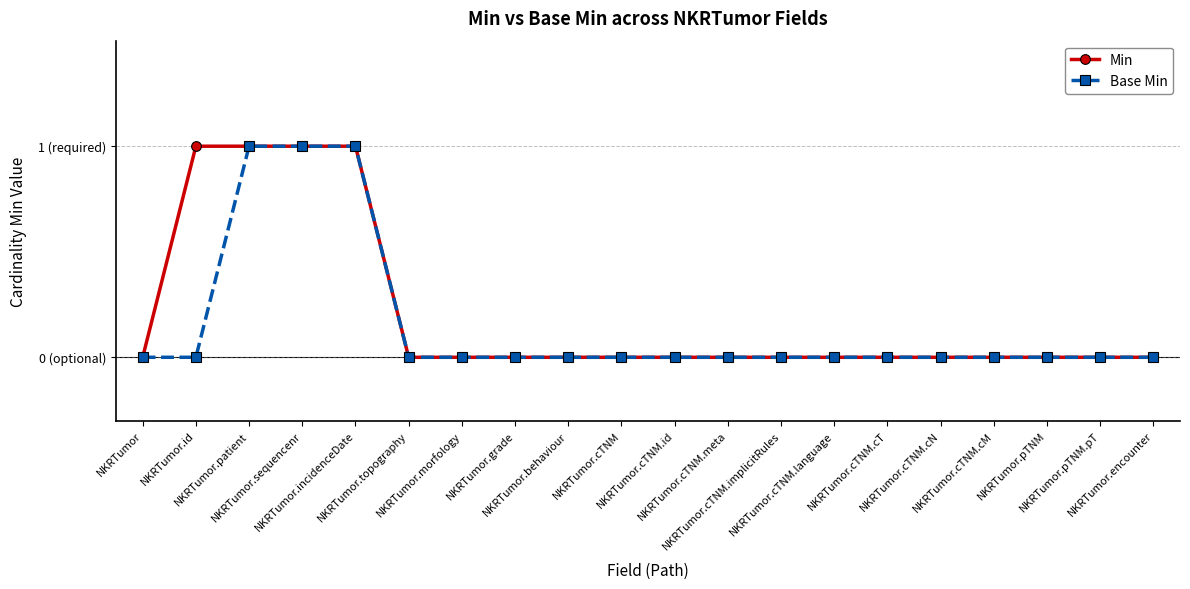

Does the chart have visible grid lines?

Yes